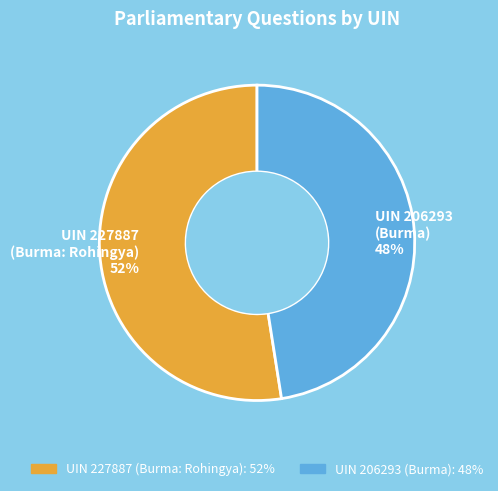

The UIN 206293 (Burma) 48% slice represents 56% of the pie. True or false?

False